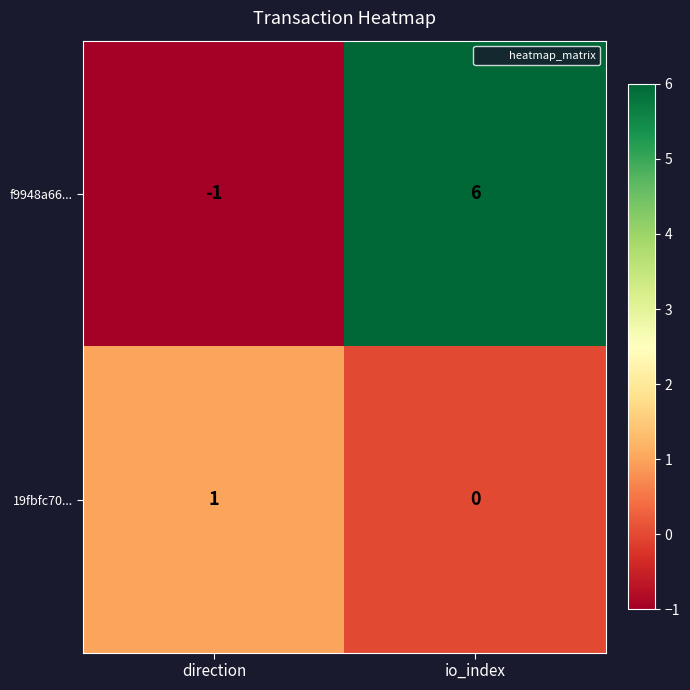

Reading left to right, transcribe all the data shown in this chart.

f9948a66...: -1	6
19fbfc70...: 1	0